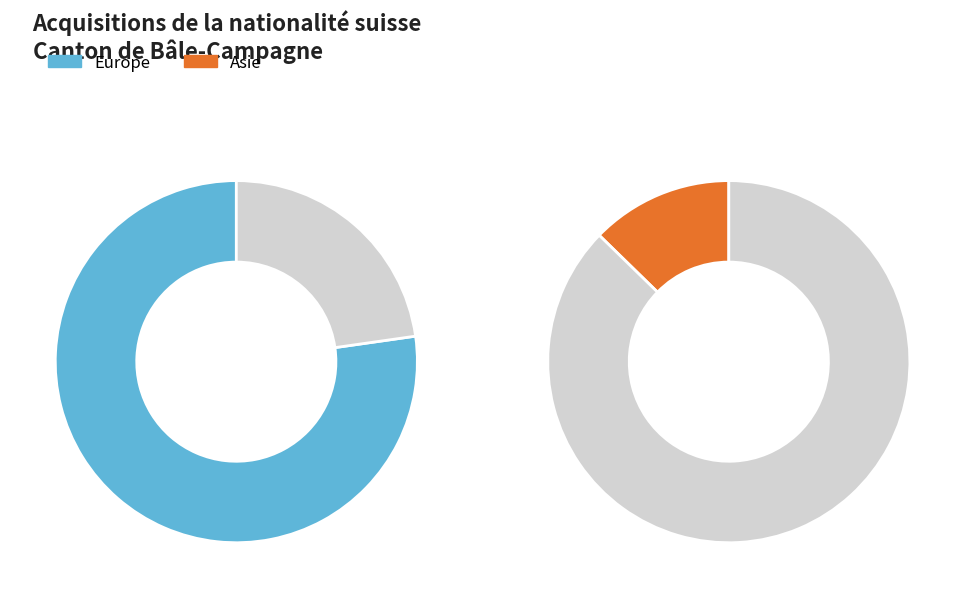

True or false: Océanie accounts for 0% of the total.

True